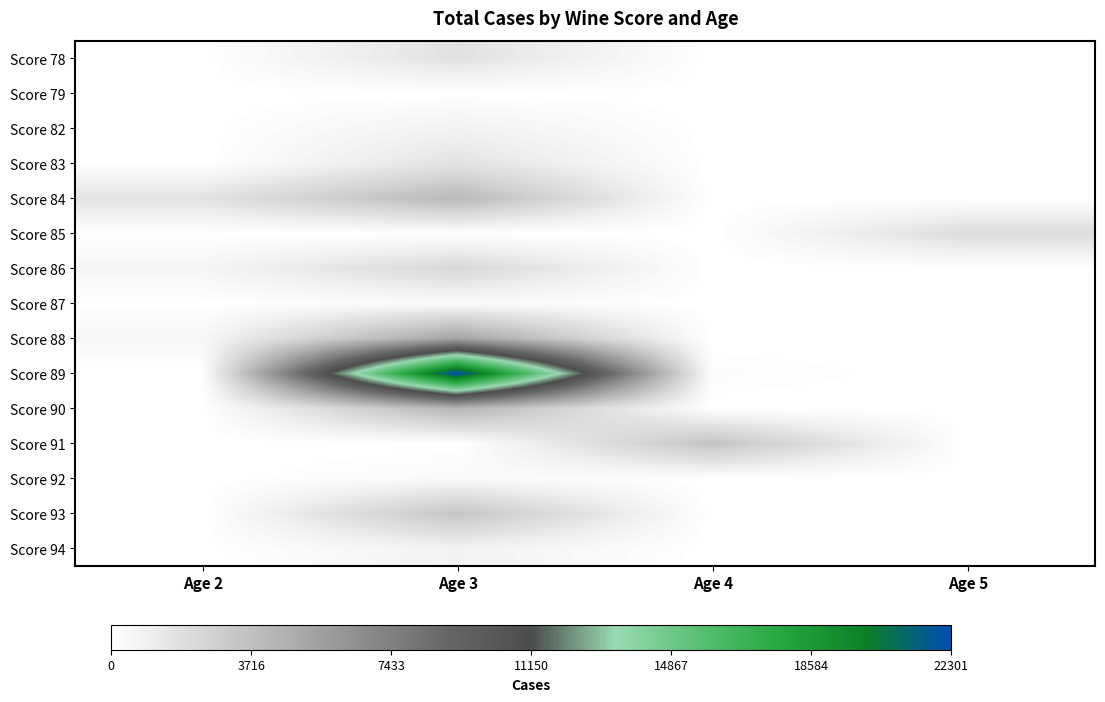

How many categories are shown in the chart?

4